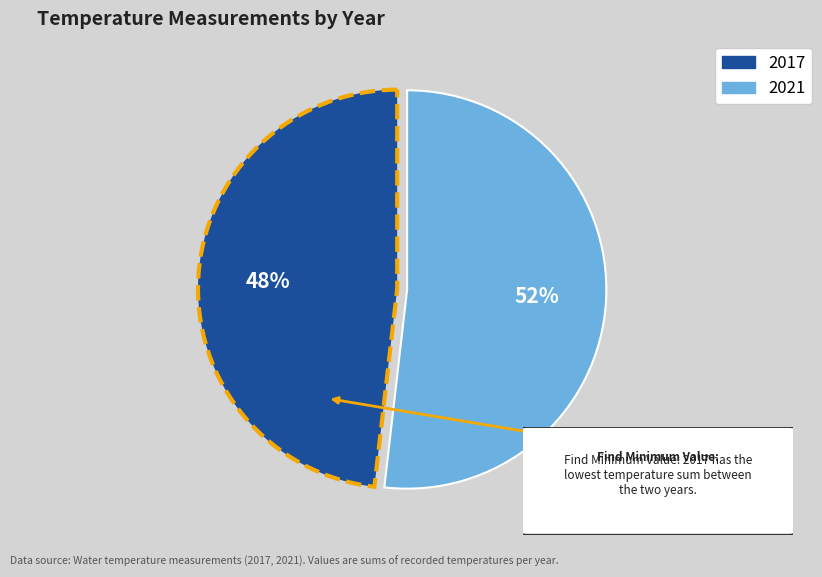

Which category has the smallest portion of the pie?

2017